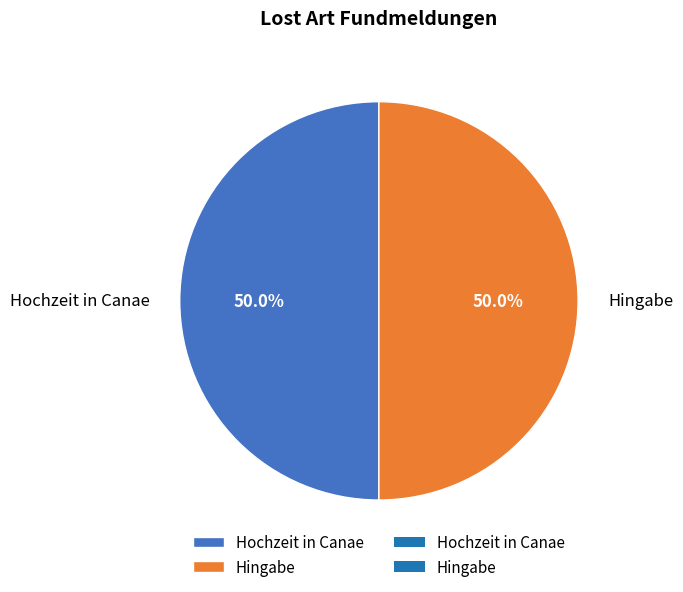

What is the ratio of the value at Hingabe to the value at Hochzeit in Canae?

1.0